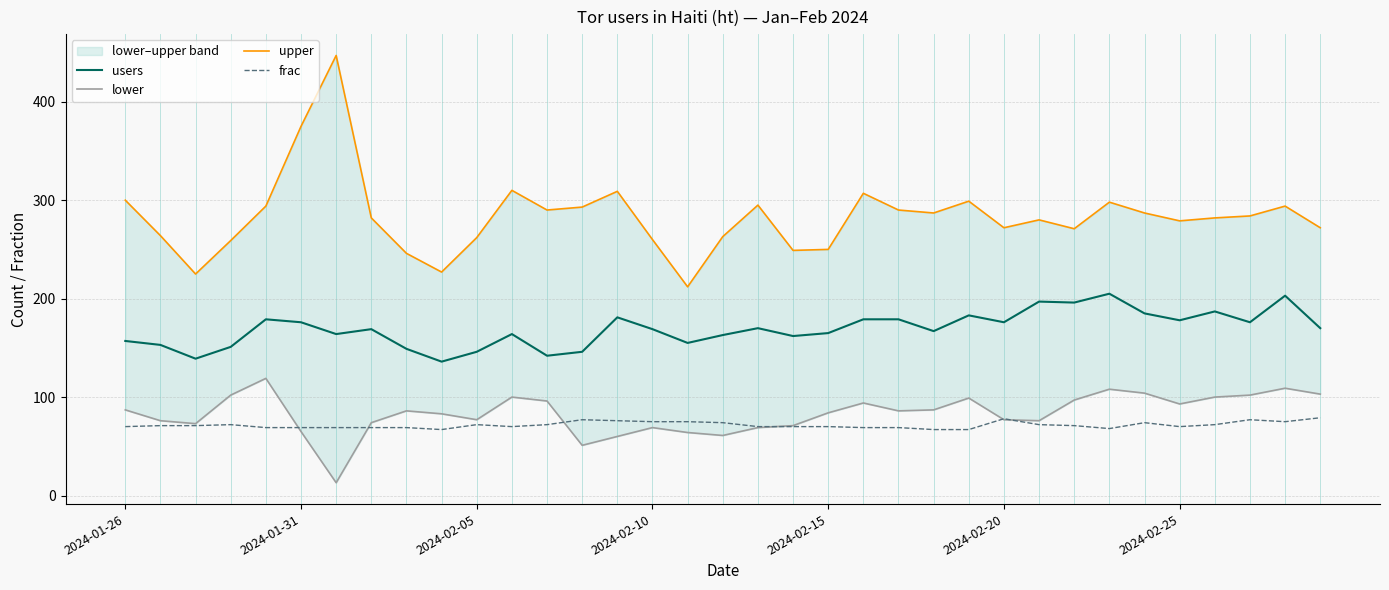

How many lines are shown in the chart?

4